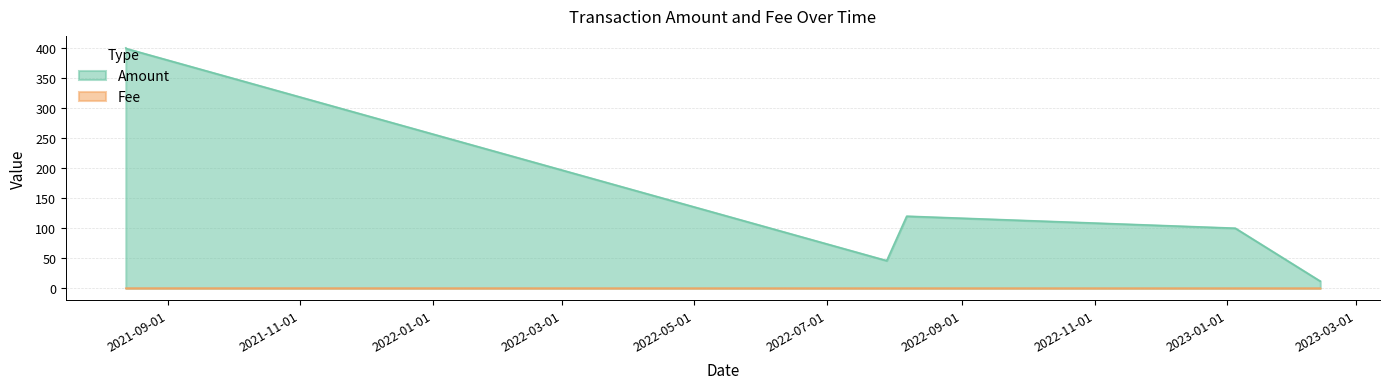

At which category is the sum across all series the highest?

2021-08-12 16:42:00